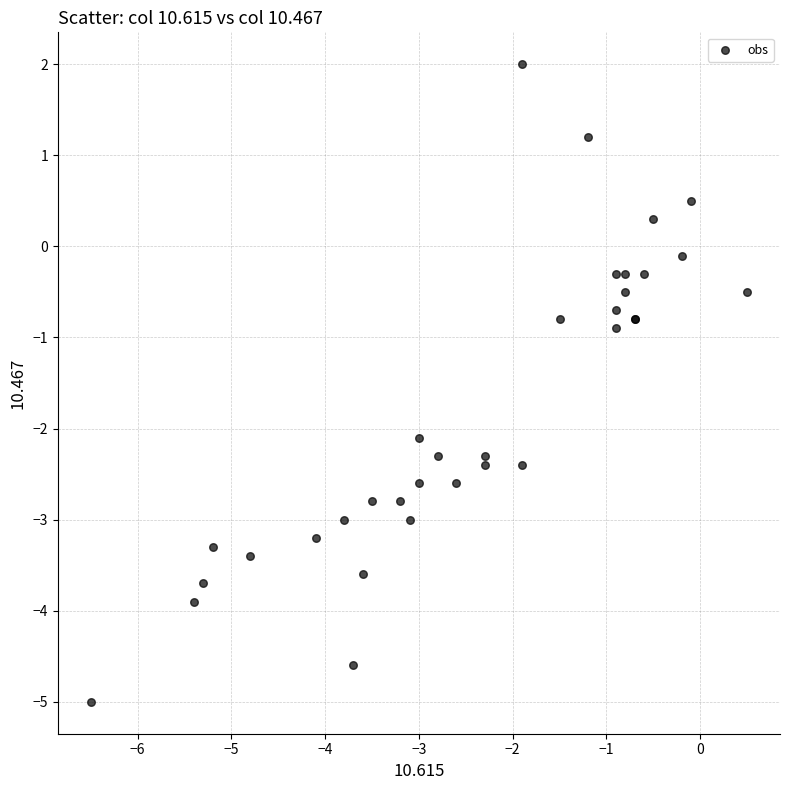

What Y value in the scatter plot is closest to -1?

-0.9